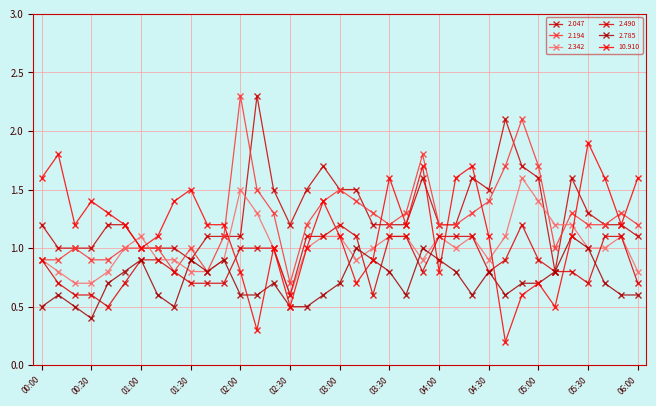

How many categories are shown in the chart?

37